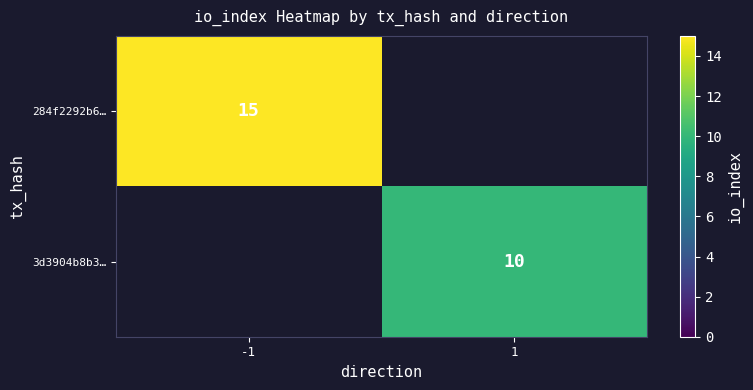

Is it true that 284f2292b6… equals 15 at -1?

True